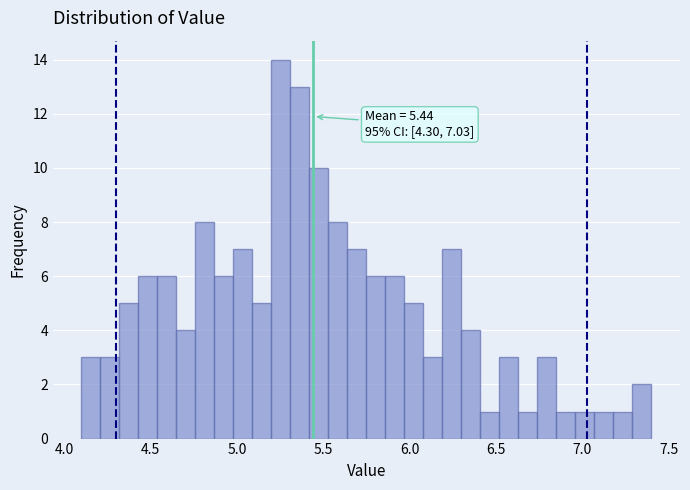

Read against the x-axis, roughly where is the centre of the tallest bar?

5.25